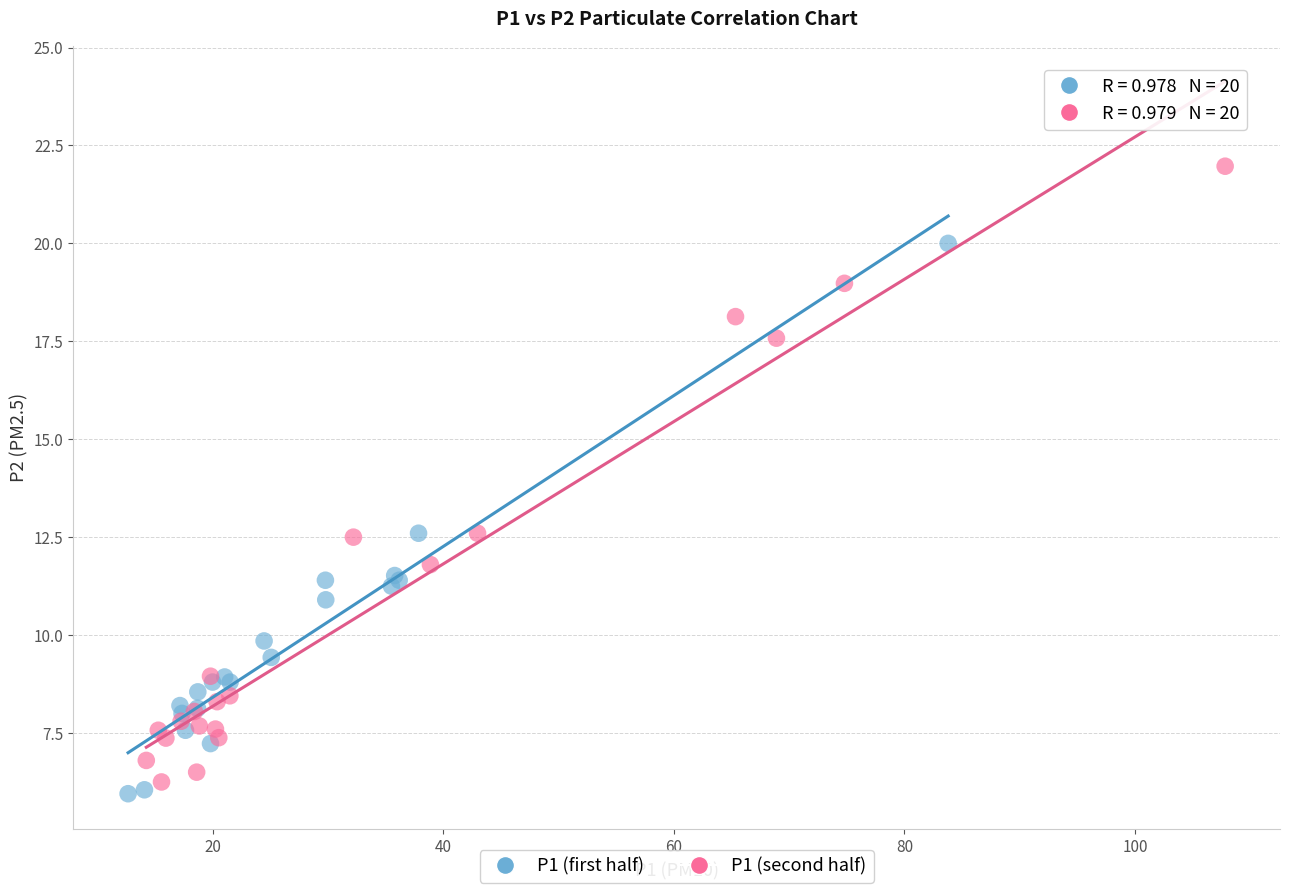

Which series contains the highest Y value?

P1 (second half)